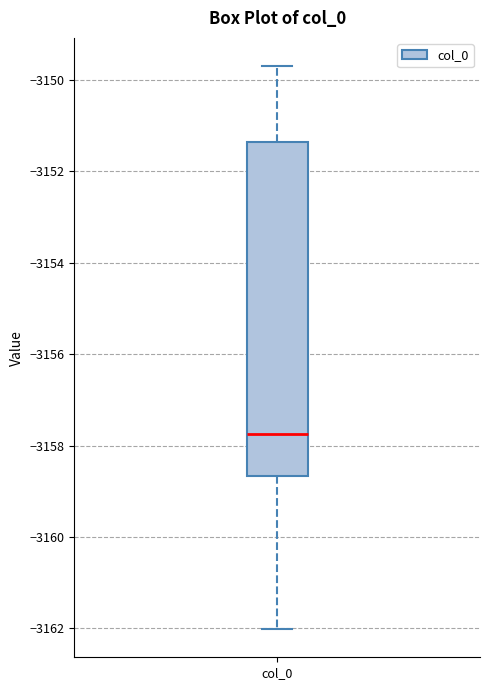

Transcribe this box plot: give where the median line is, the range the box spans, and where the two whiskers end, as read against the y-axis. The values are not printed on the chart, so give them approximately, as read against the axis.

median -3157.8, box -3158.6 to -3151.4, whiskers -3162.0 to -3149.8